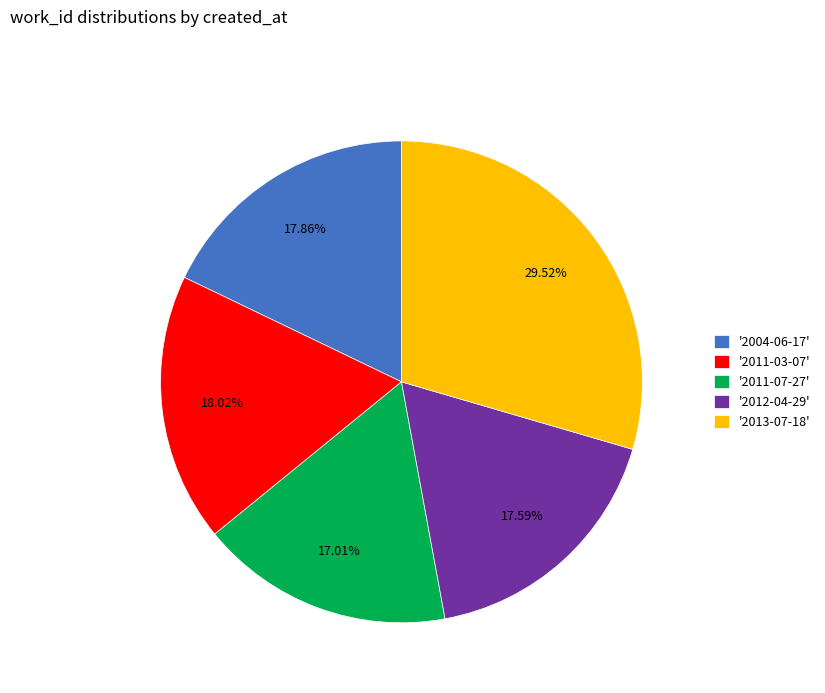

What is the ratio of the value at '2013-07-18' to the value at '2011-03-07'?

1.6